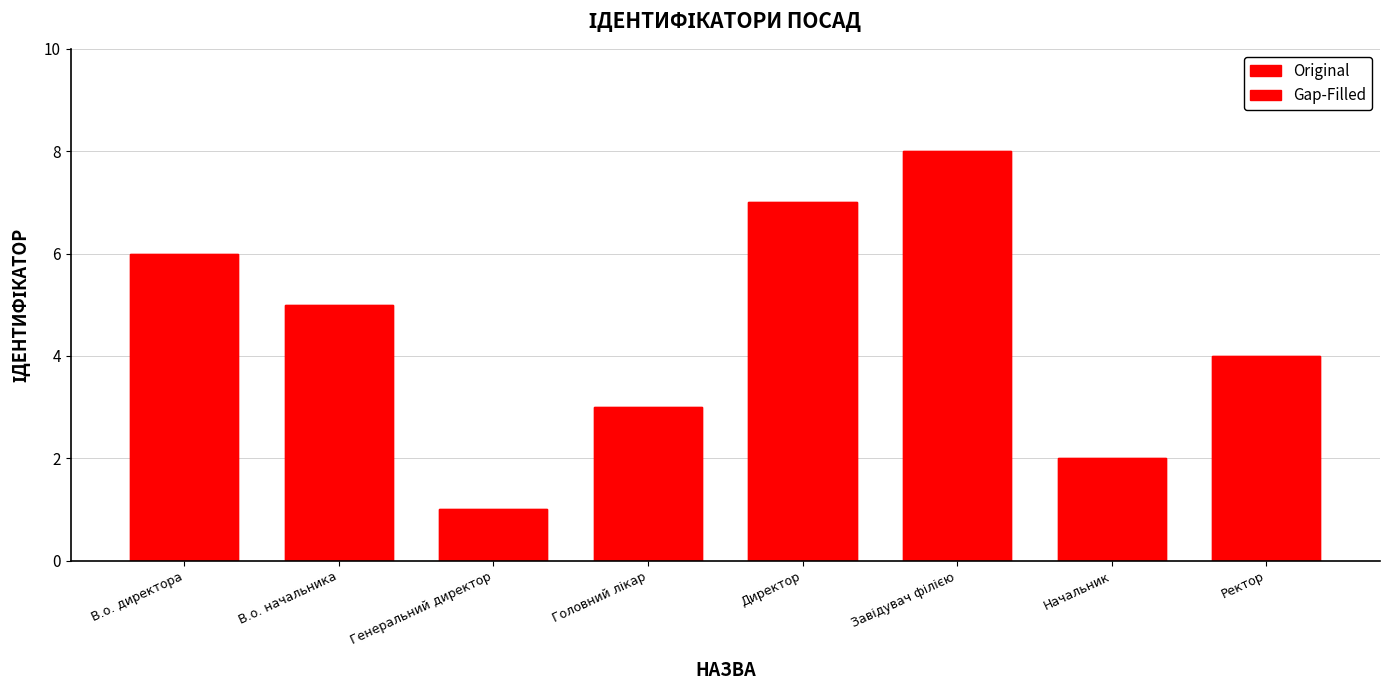

At which label is Gap-Filled closest to 4?

Ректор